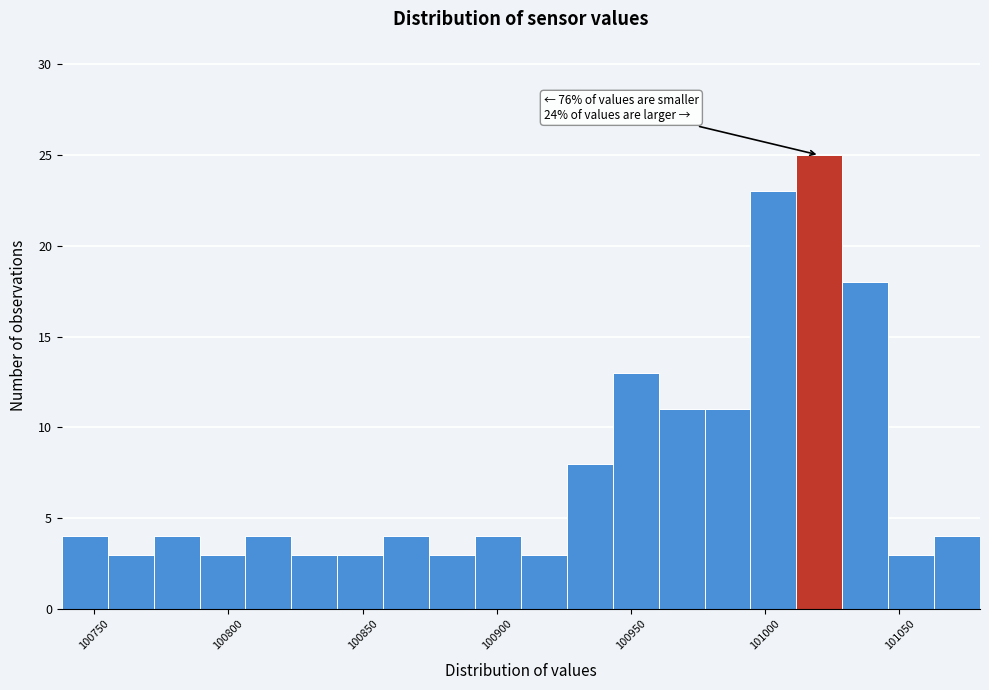

Around what value on the x-axis is the tallest bar? Give the approximate position of its centre, as read against the axis.

101020